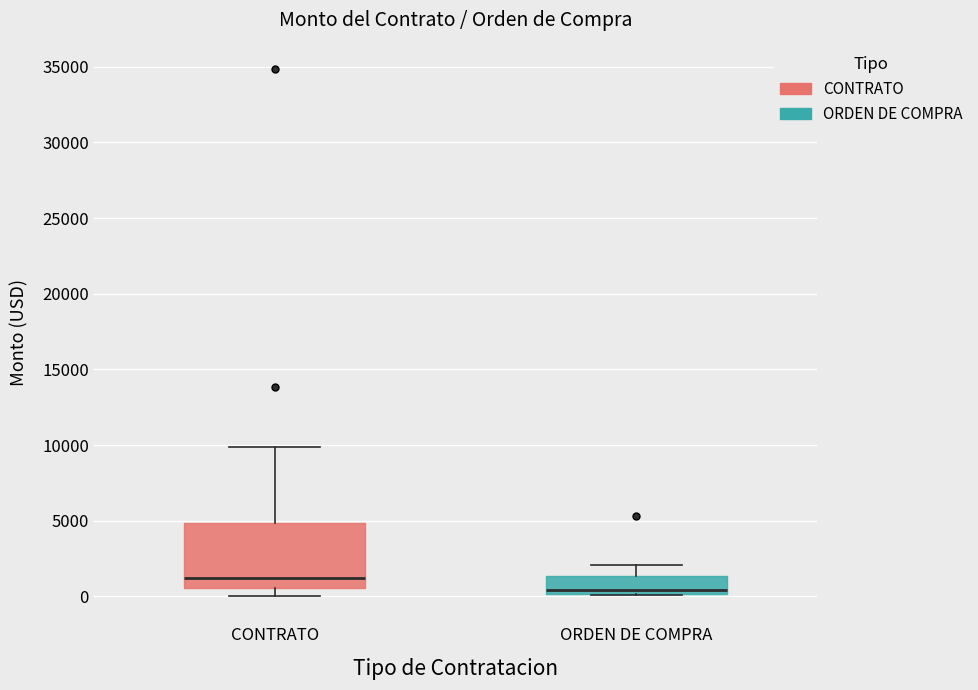

Comparing the boxes themselves (not the whiskers), which one is the tallest?

CONTRATO